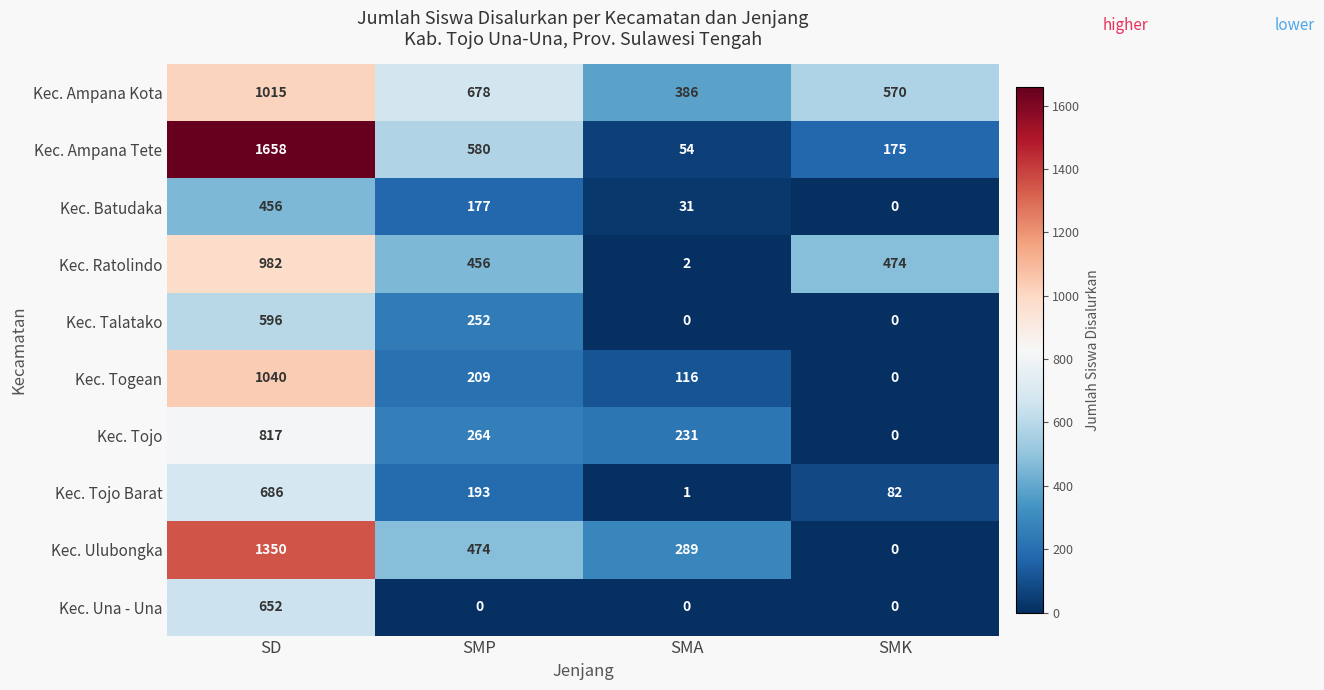

List the labels in order of Kec. Ampana Tete value, largest first.

SD, SMP, SMK, SMA